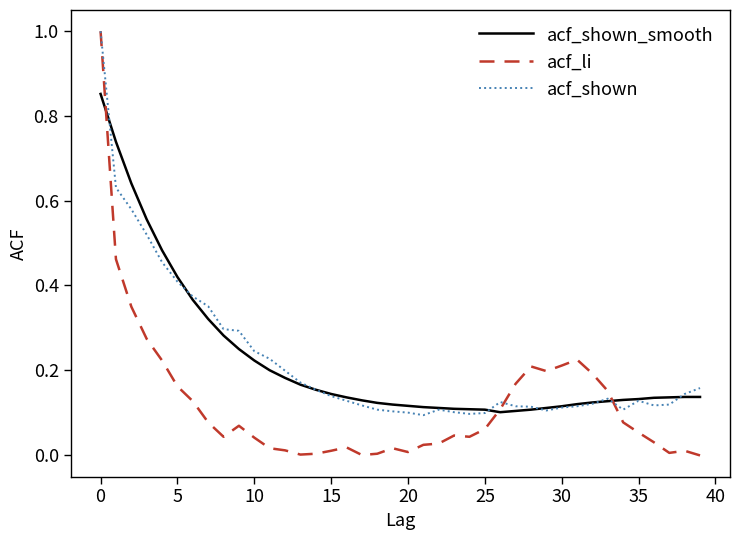

Does the chart display data point markers on the line(s)?

No